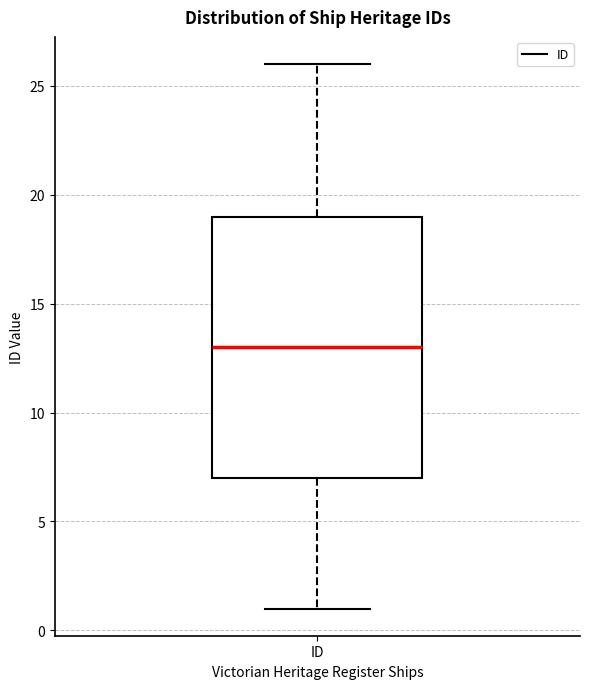

Transcribe this box plot: give where the median line is, the range the box spans, and where the two whiskers end, as read against the y-axis. The values are not printed on the chart, so give them approximately, as read against the axis.

median 13, box 7 to 19, whiskers 1 to 26